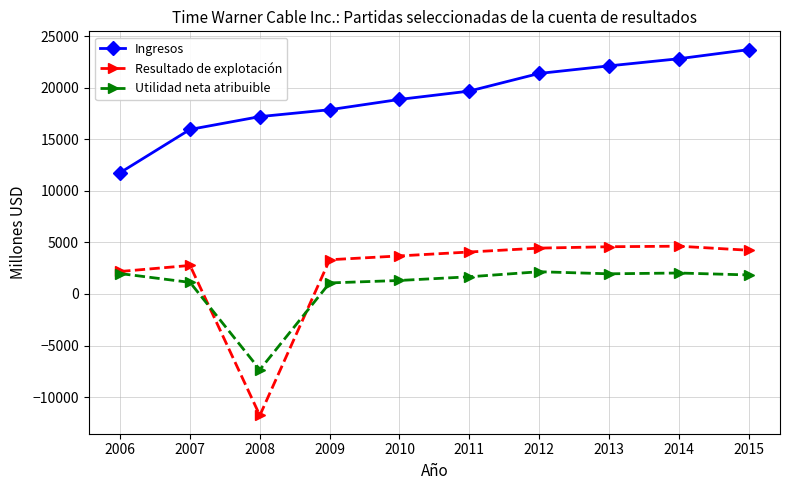

Is it true that Utilidad neta atribuible equals 1844 at 2015?

True